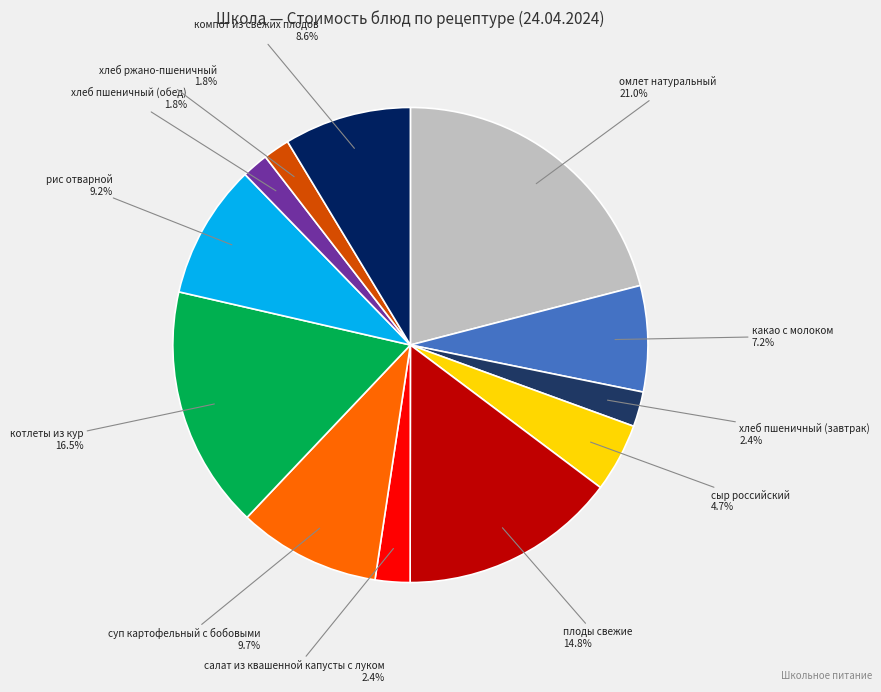

How many segments does this pie chart have?

12